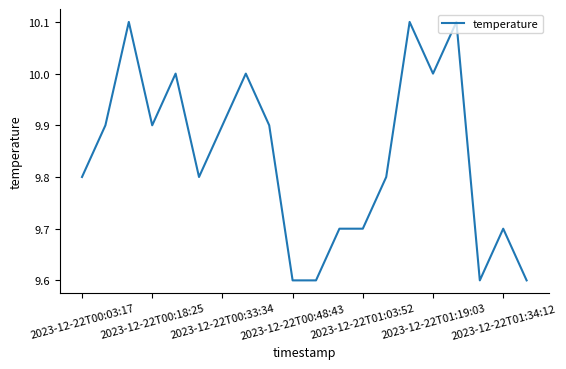

Reading left to right, transcribe all the data shown in this chart.

9.8	9.9	10.1	9.9	10.0	9.8	9.9	10.0	9.9	9.6	9.6	9.7	9.7	9.8	10.1	10.0	10.1	9.6	9.7	9.6